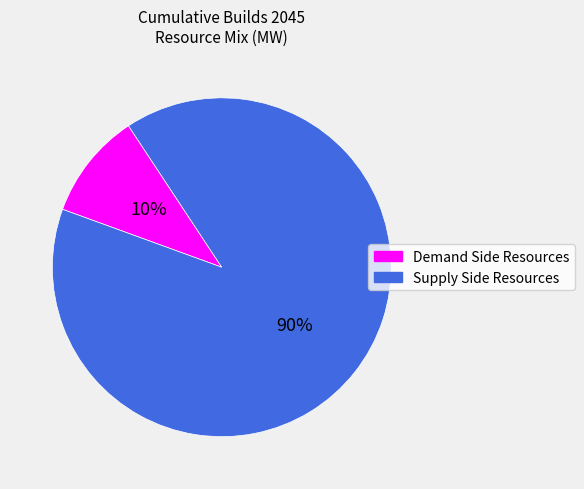

Is the sum of Supply Side Resources and Demand Side Resources greater than half?

Yes